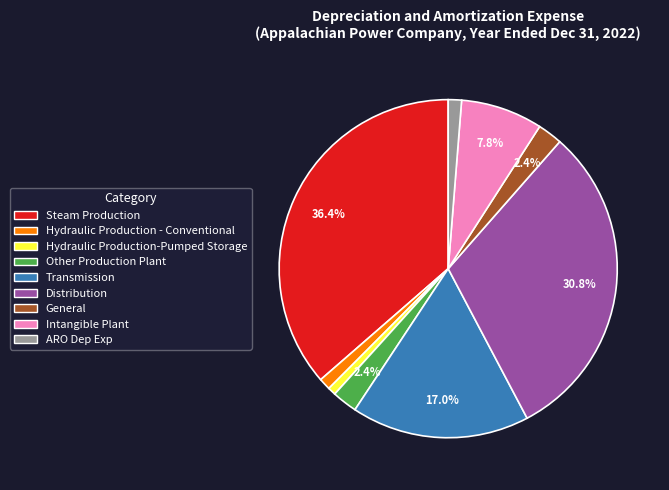

What portion of the pie excludes Steam Production?

63.6%